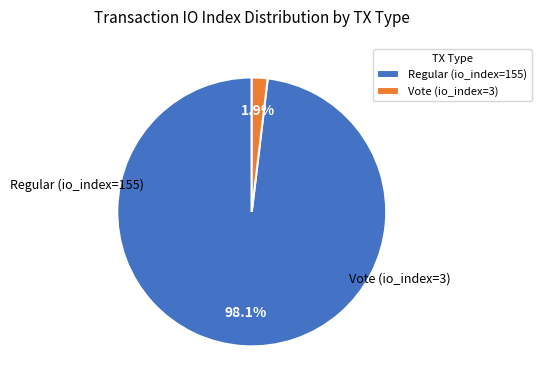

To the nearest percent, what is the difference between the Vote (io_index=3) and Regular (io_index=155) slice percentages?

96%